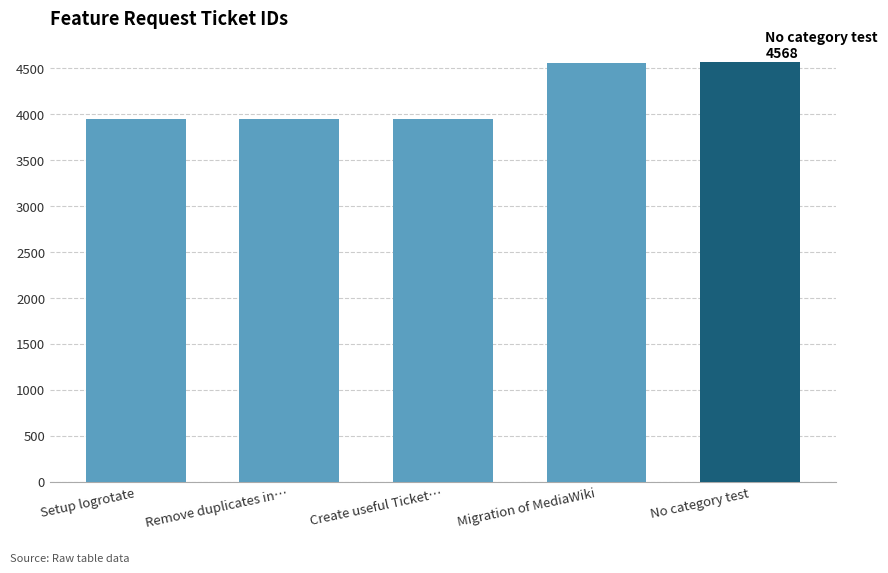

What is the smallest value displayed?

3948